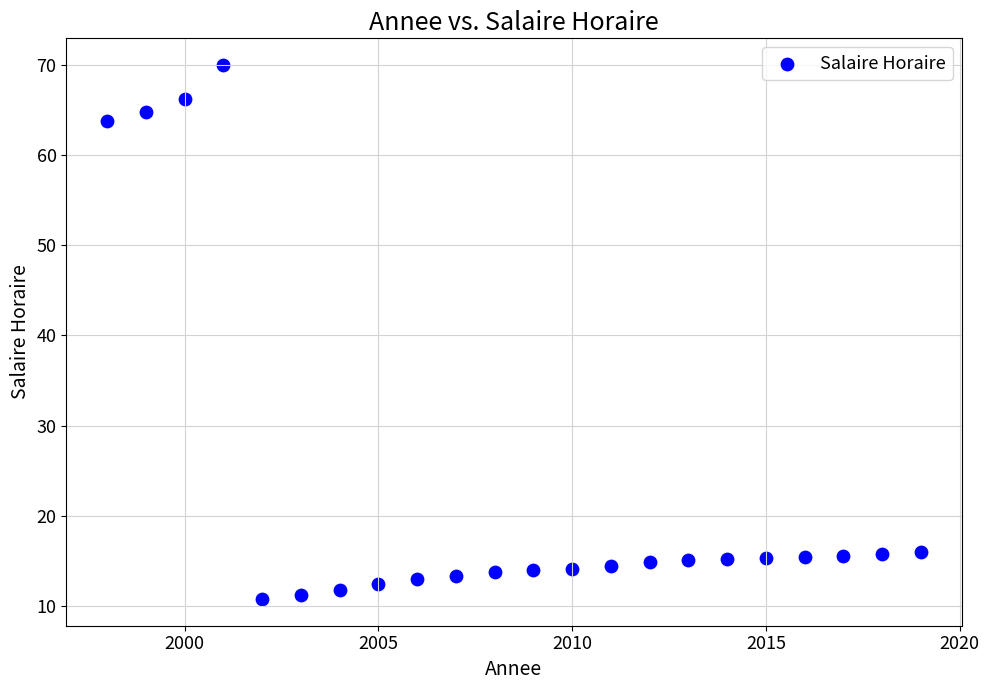

What is the range of X values (max minus min)?

21.0